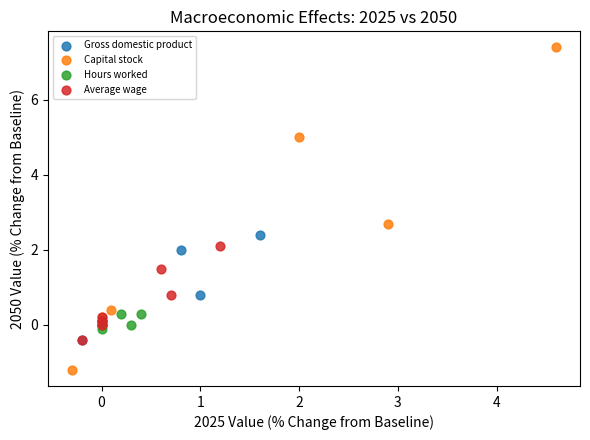

Which series has the widest spread of Y values?

Capital stock